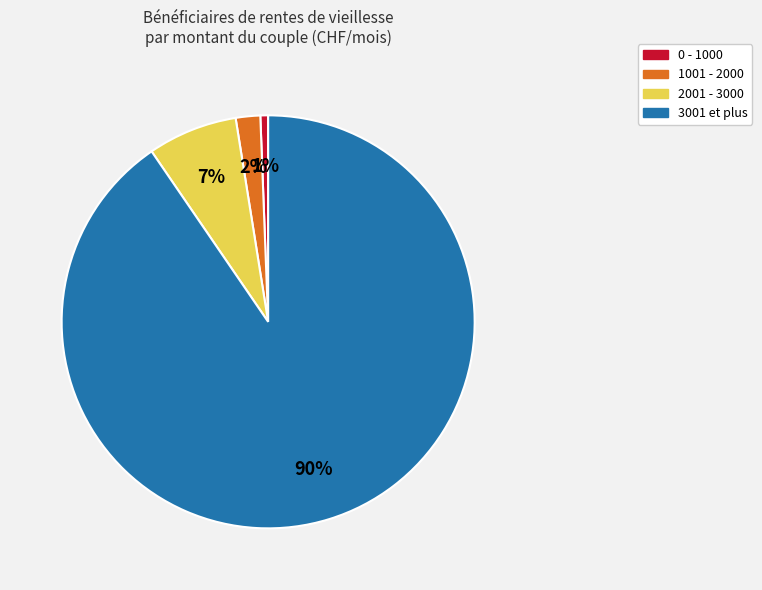

To the nearest percent, what is the average slice percentage?

25%